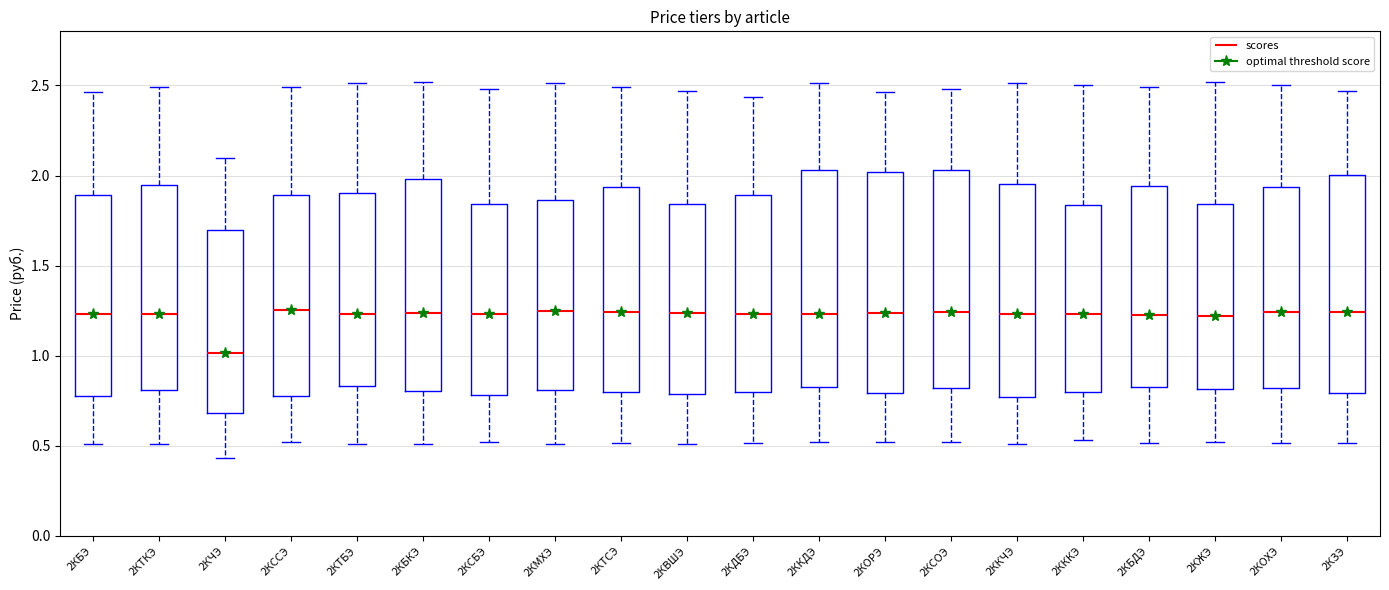

Reading left to right, read every box against the y-axis: the position of its median line, the range the box covers, and the ends of its whiskers. The values are not printed on the chart, so give them approximately, as read against the axis.

2КБЭ: median 1.25, box 0.80 to 1.90, whiskers 0.50 to 2.45
2КТКЭ: median 1.25, box 0.80 to 1.95, whiskers 0.50 to 2.50
2КЧЭ: median 1.00, box 0.70 to 1.70, whiskers 0.45 to 2.10
2КССЭ: median 1.25, box 0.80 to 1.90, whiskers 0.50 to 2.50
2КТБЭ: median 1.25, box 0.85 to 1.90, whiskers 0.50 to 2.50
2КБКЭ: median 1.25, box 0.80 to 2.00, whiskers 0.50 to 2.50
2КСБЭ: median 1.25, box 0.80 to 1.85, whiskers 0.50 to 2.50
2КМХЭ: median 1.25, box 0.80 to 1.85, whiskers 0.50 to 2.50
2КТСЭ: median 1.25, box 0.80 to 1.95, whiskers 0.50 to 2.50
2КВШЭ: median 1.25, box 0.80 to 1.85, whiskers 0.50 to 2.45
2КДБЭ: median 1.25, box 0.80 to 1.90, whiskers 0.50 to 2.45
2ККДЭ: median 1.25, box 0.85 to 2.05, whiskers 0.50 to 2.50
2КОРЭ: median 1.25, box 0.80 to 2.00, whiskers 0.50 to 2.45
2КСОЭ: median 1.25, box 0.80 to 2.05, whiskers 0.50 to 2.50
2ККЧЭ: median 1.25, box 0.75 to 1.95, whiskers 0.50 to 2.50
2КККЭ: median 1.25, box 0.80 to 1.85, whiskers 0.55 to 2.50
2КБДЭ: median 1.25, box 0.85 to 1.95, whiskers 0.50 to 2.50
2КЖЭ: median 1.20, box 0.80 to 1.85, whiskers 0.50 to 2.50
2КОХЭ: median 1.25, box 0.80 to 1.95, whiskers 0.50 to 2.50
2КЗЭ: median 1.25, box 0.80 to 2.00, whiskers 0.50 to 2.45